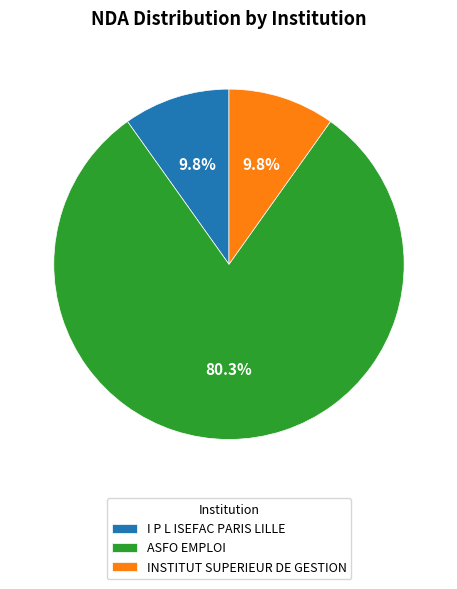

Do I P L ISEFAC PARIS LILLE and INSTITUT SUPERIEUR DE GESTION together represent more than half of the pie?

No